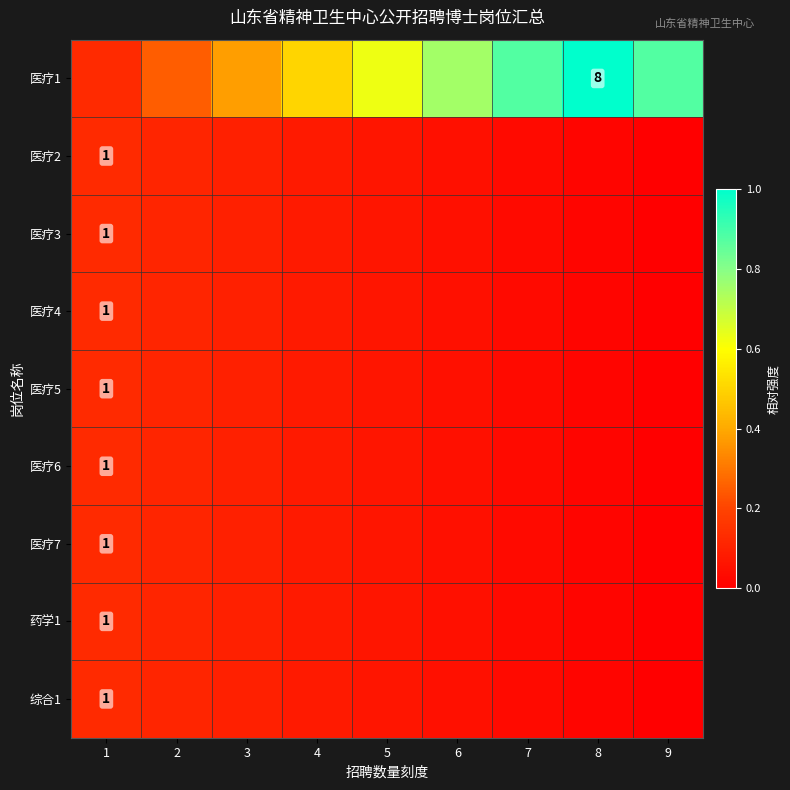

List the series in order of their peak value, lowest first.

医疗2, 医疗3, 医疗4, 医疗5, 医疗6, 医疗7, 药学1, 综合1, 医疗1